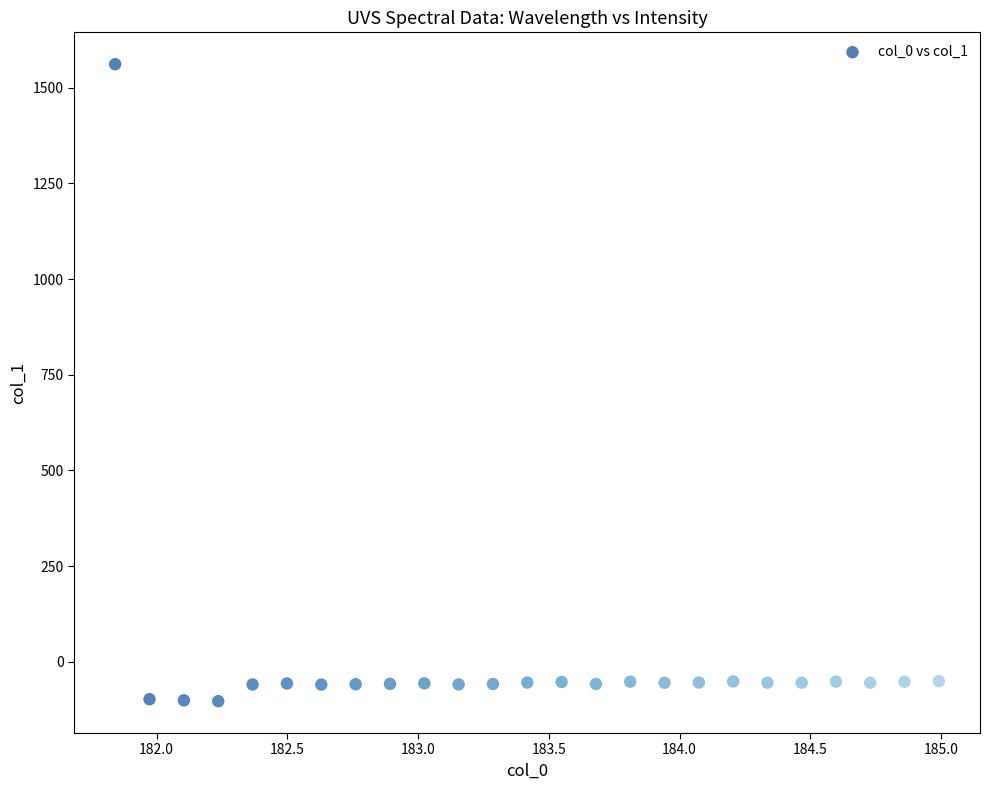

What is the range of X values (max minus min)?

3.1